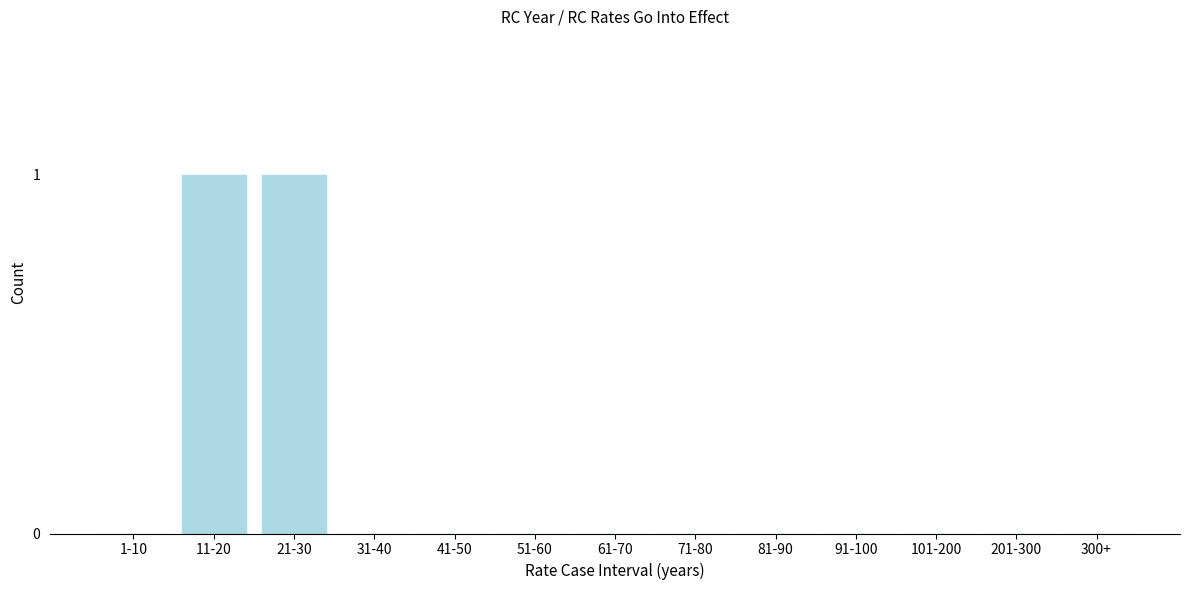

Reading left to right, transcribe all the data shown in this chart.

1-10=0	11-20=1	21-30=1	31-40=0	41-50=0	51-60=0	61-70=0	71-80=0	81-90=0	91-100=0	101-200=0	201-300=0	300+=0